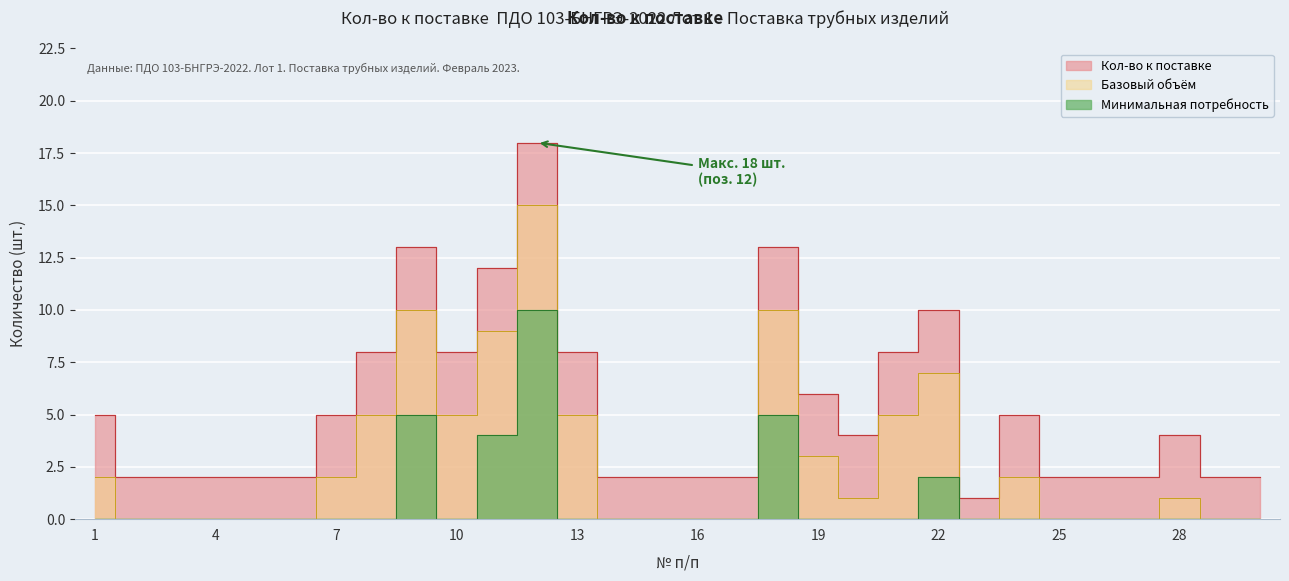

What is the value of the Кол-во к поставке point at the 6th from the left?

2